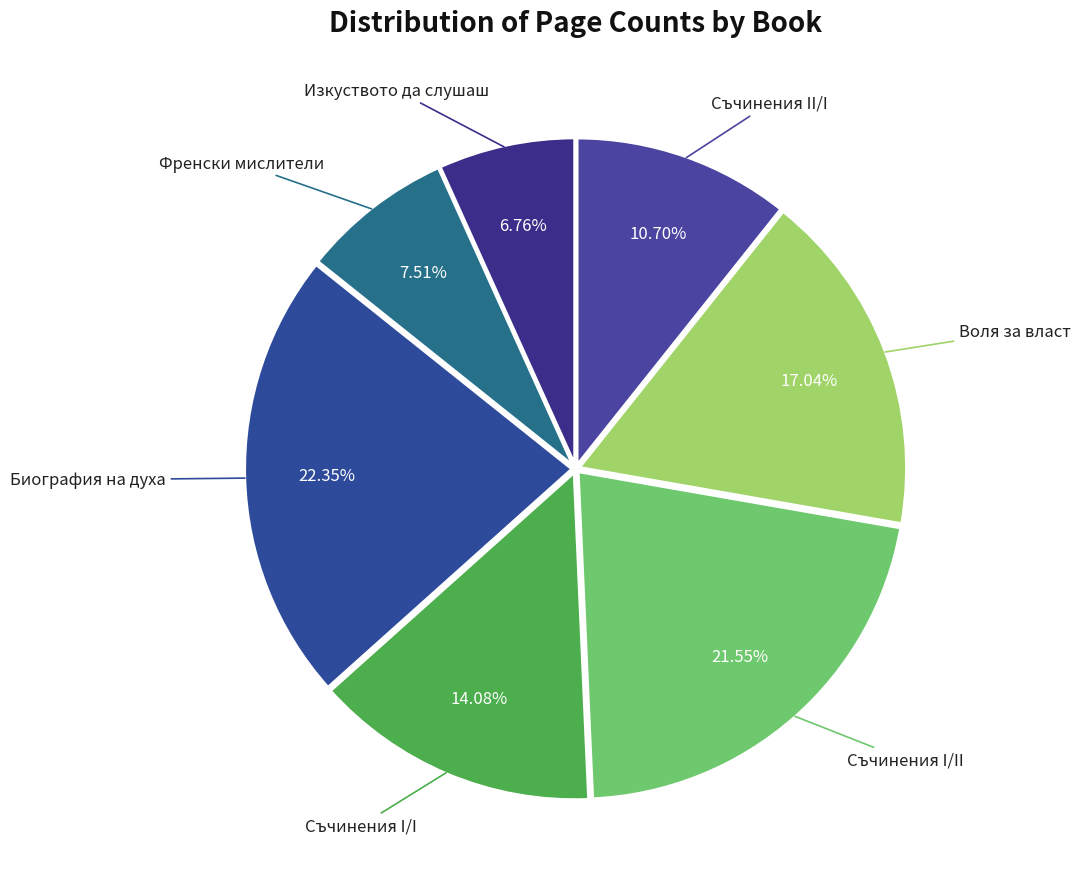

How many slices are in this pie chart?

7